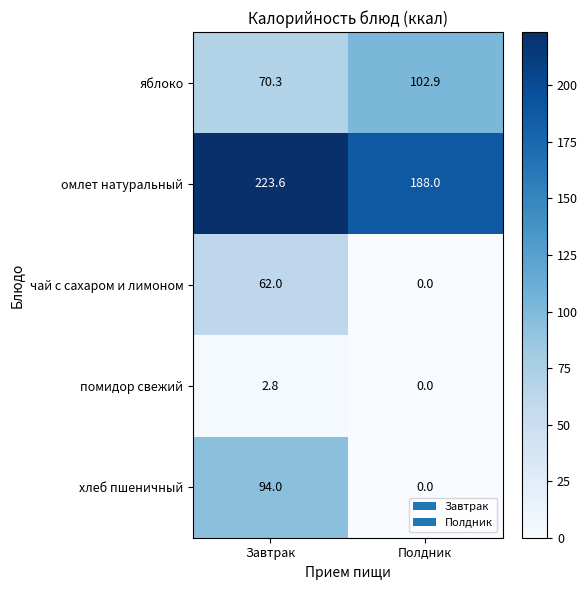

What is the sum of the яблоко values at Завтрак and Полдник?

173.2